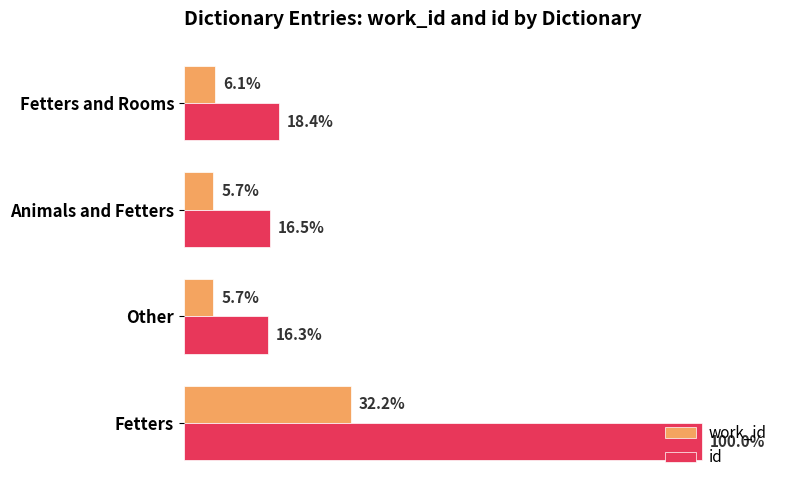

Which series has the widest spread of values?

id